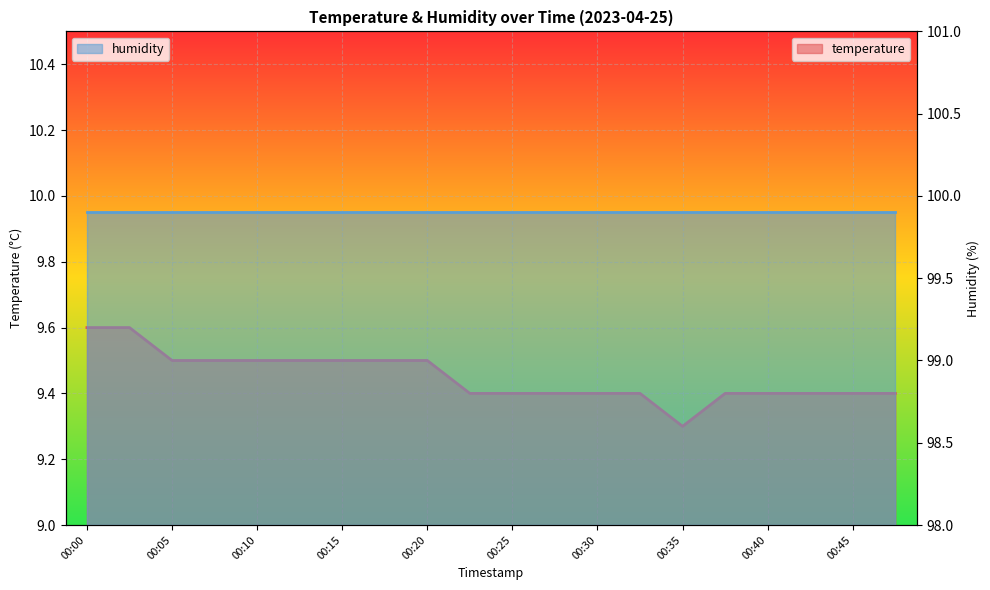

Reading right to left, extract all data points from this chart.

00:47=9.4	00:45=9.4	00:42=9.4	00:40=9.4	00:37=9.4	00:35=9.3	00:32=9.4	00:30=9.4	00:27=9.4	00:25=9.4	00:22=9.4	00:20=9.5	00:17=9.5	00:15=9.5	00:12=9.5	00:10=9.5	00:08=9.5	00:05=9.5	00:03=9.6	00:00=9.6